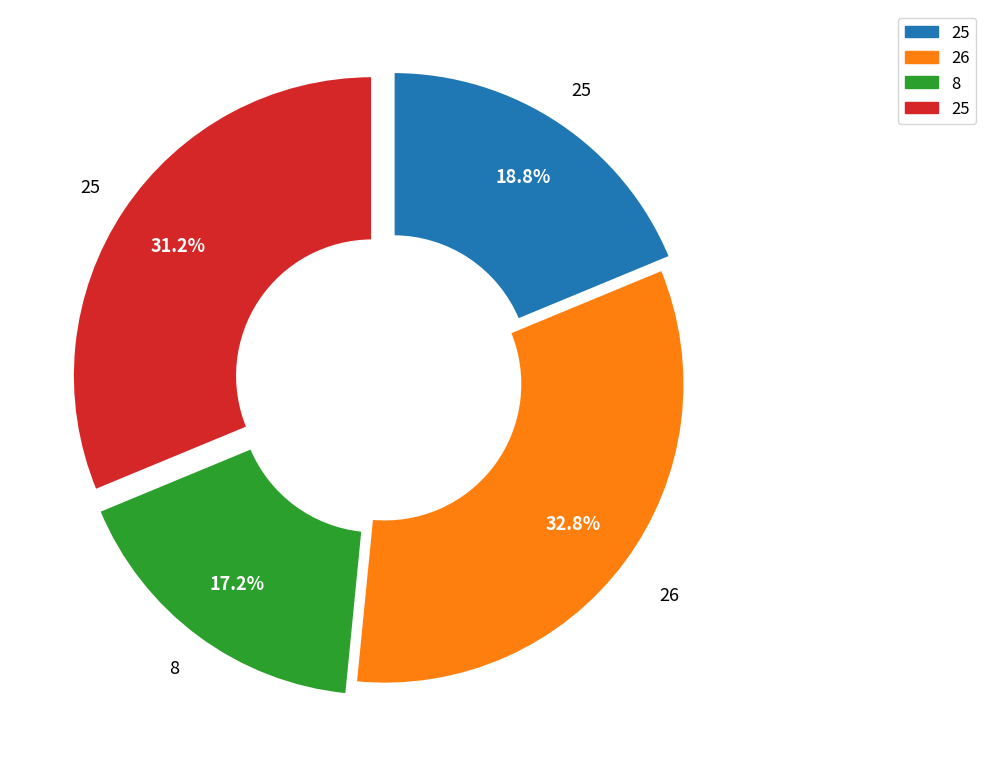

Is there any slice that represents more than half of the pie?

No